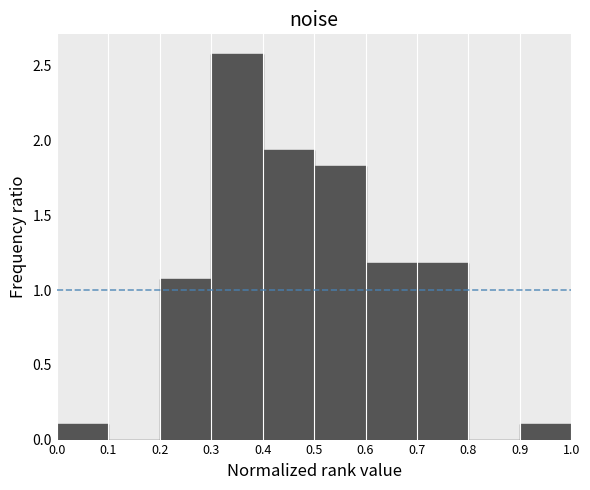

Reading left to right, transcribe this chart: for each bar, give the range it covers on the x-axis and its height. The values are not printed on the chart, so give them approximately, as read against the axis.

0.0 to 0.1: 0.10
0.1 to 0.2: 0
0.2 to 0.3: 1.10
0.3 to 0.4: 2.60
0.4 to 0.5: 1.95
0.5 to 0.6: 1.85
0.6 to 0.7: 1.20
0.7 to 0.8: 1.20
0.8 to 0.9: 0
0.9 to 1.0: 0.10